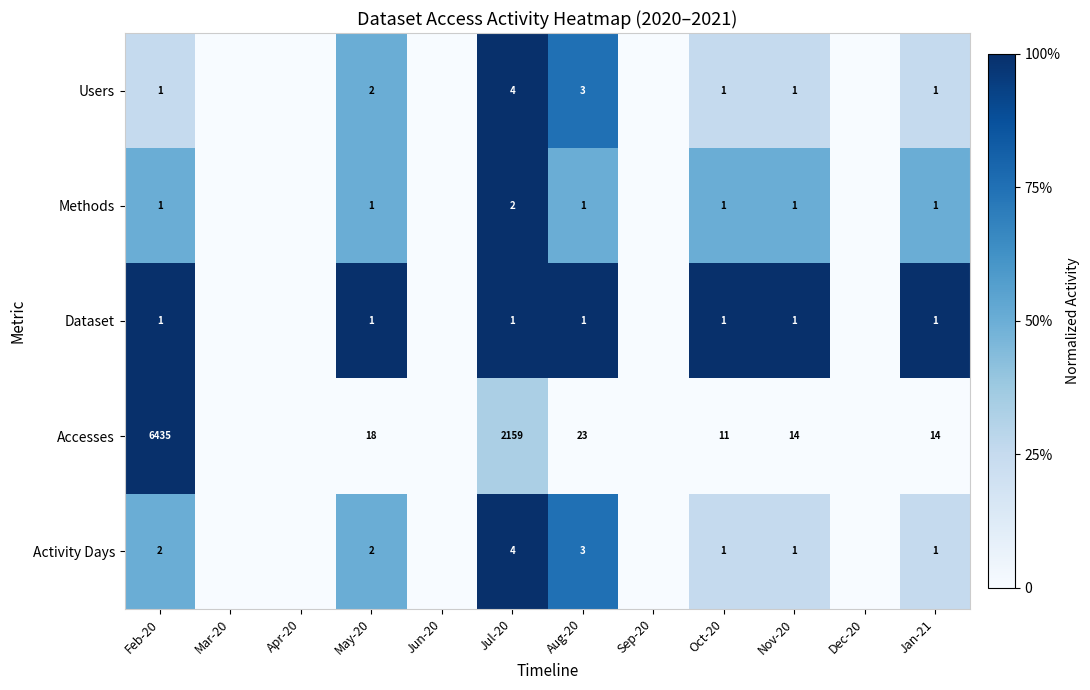

What is the spread (max minus min) of values at Feb-20?

6434